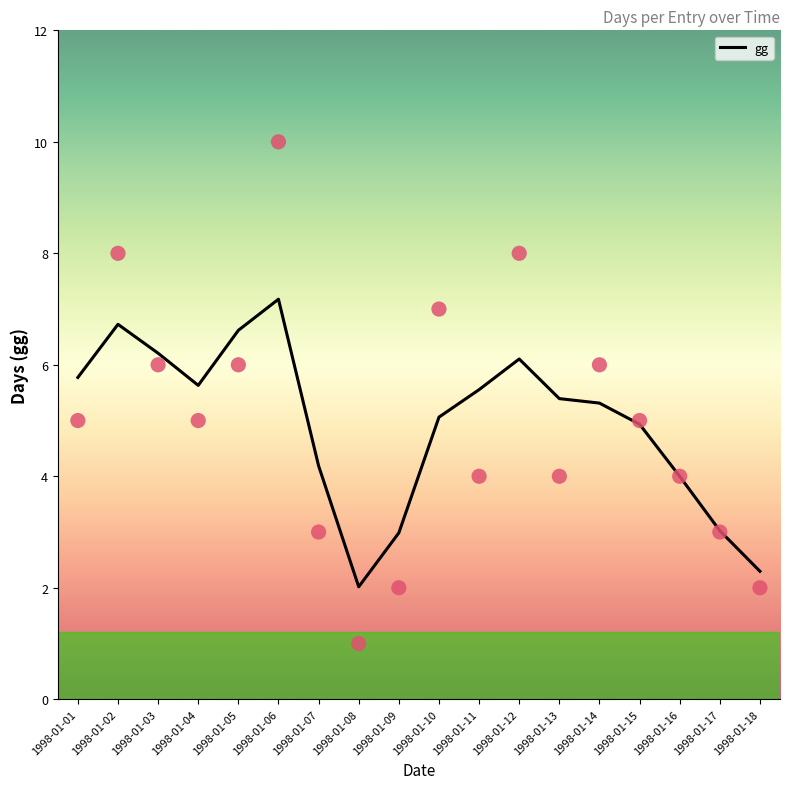

What is the change in value from 1998-01-02 to 1998-01-07?

-2.5